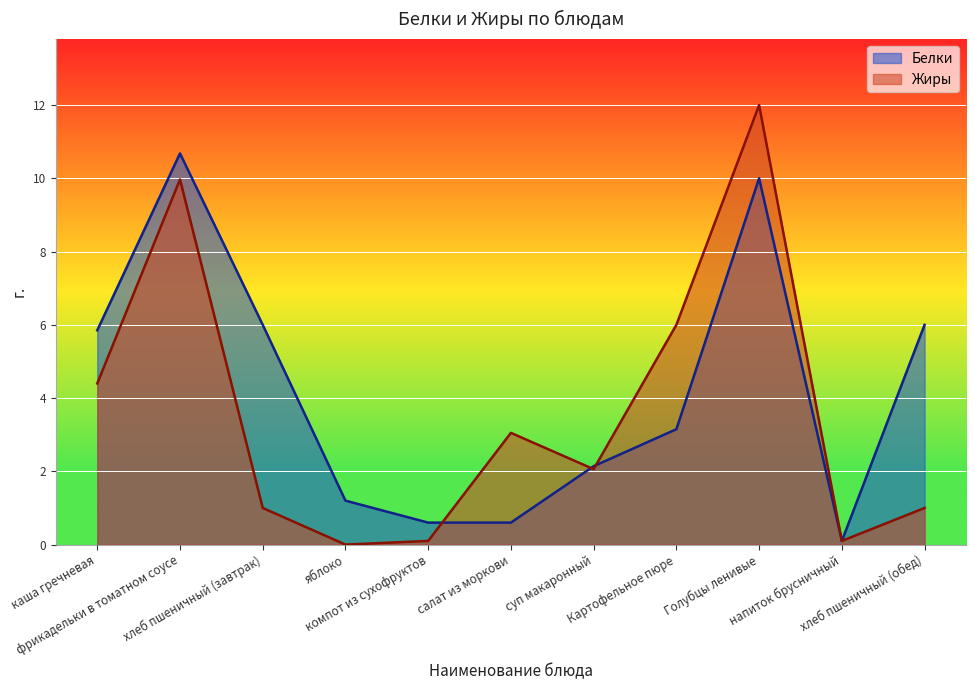

What is the total value across all series at компот из сухофруктов?

0.7